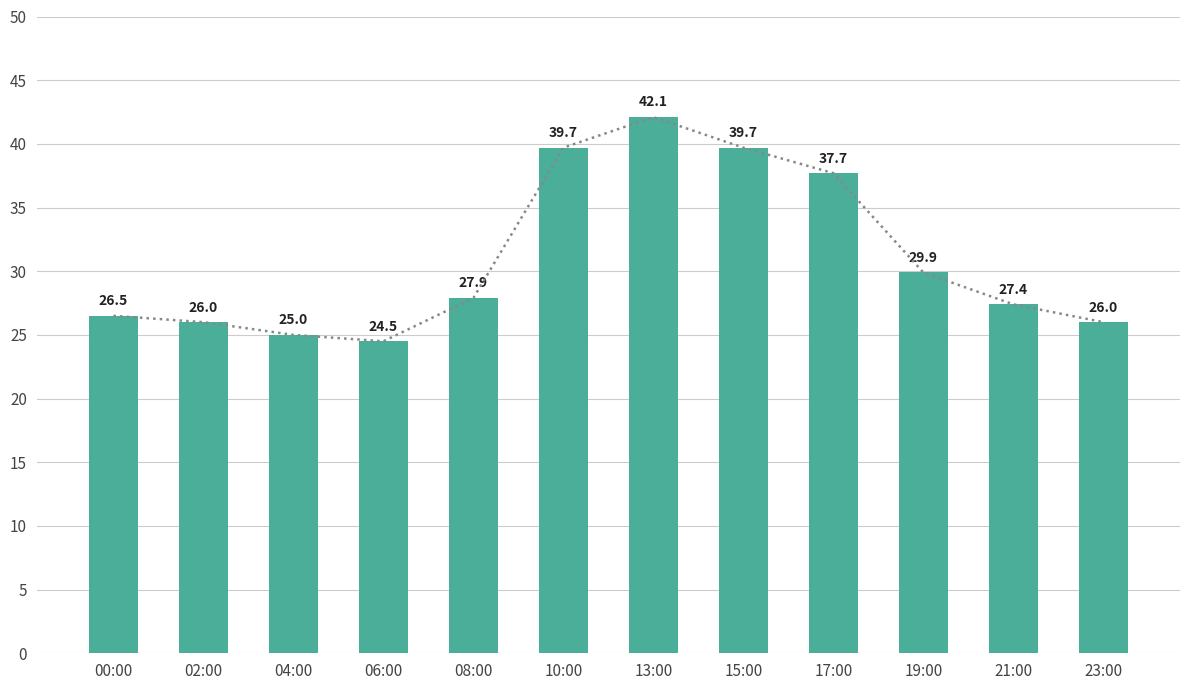

Does the chart contain stacked bars?

No